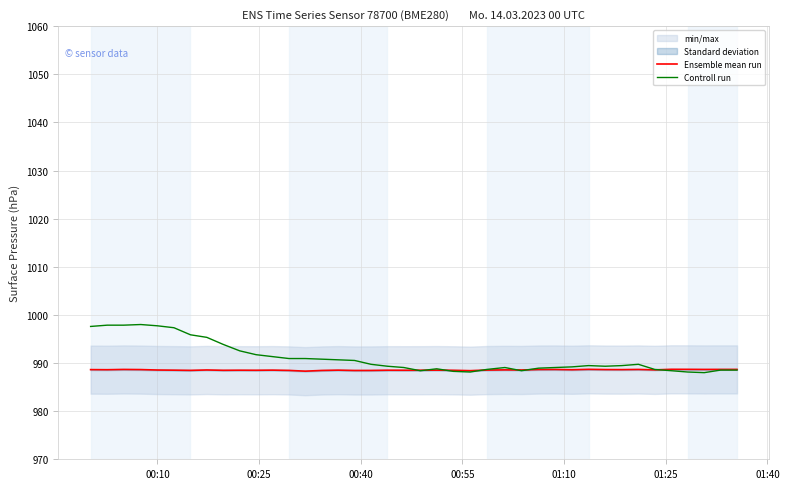

What is the minimum value for Controll run?

988.0